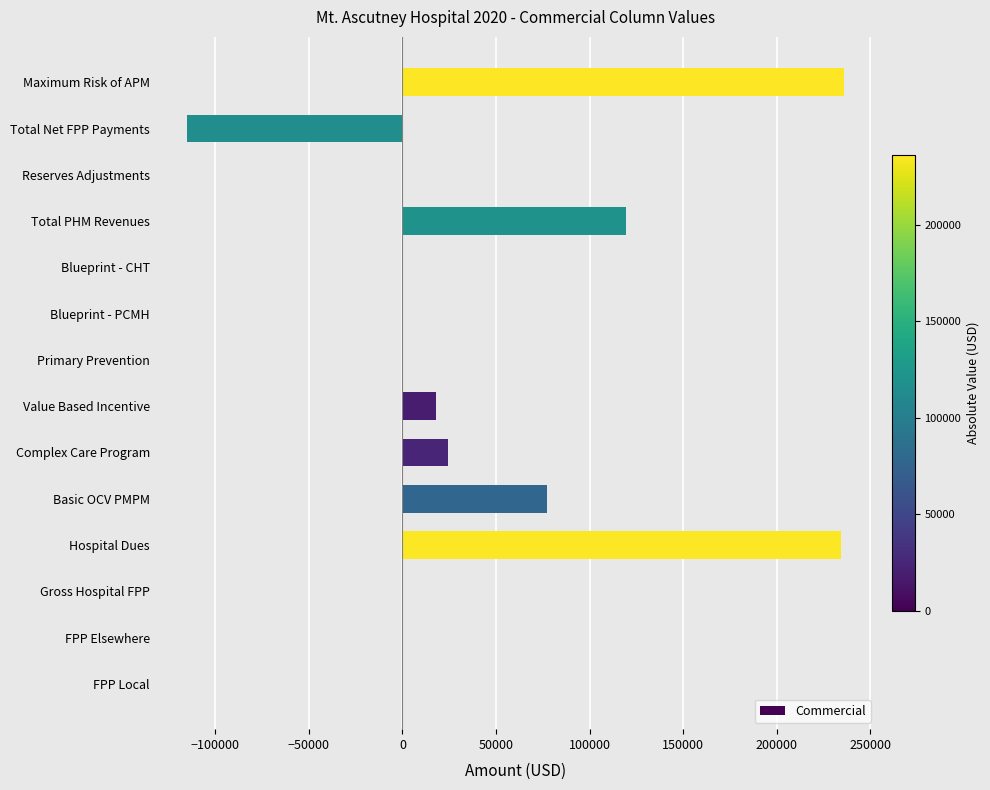

At which label is the value closest to 60537?

Basic OCV PMPM